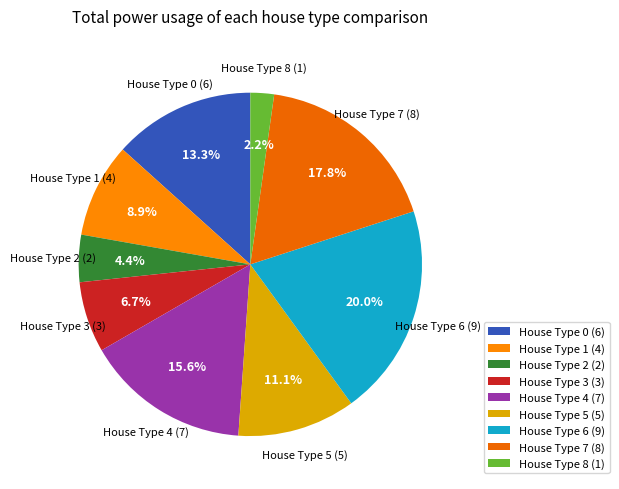

Which slice is the smallest?

House Type 8 (1)